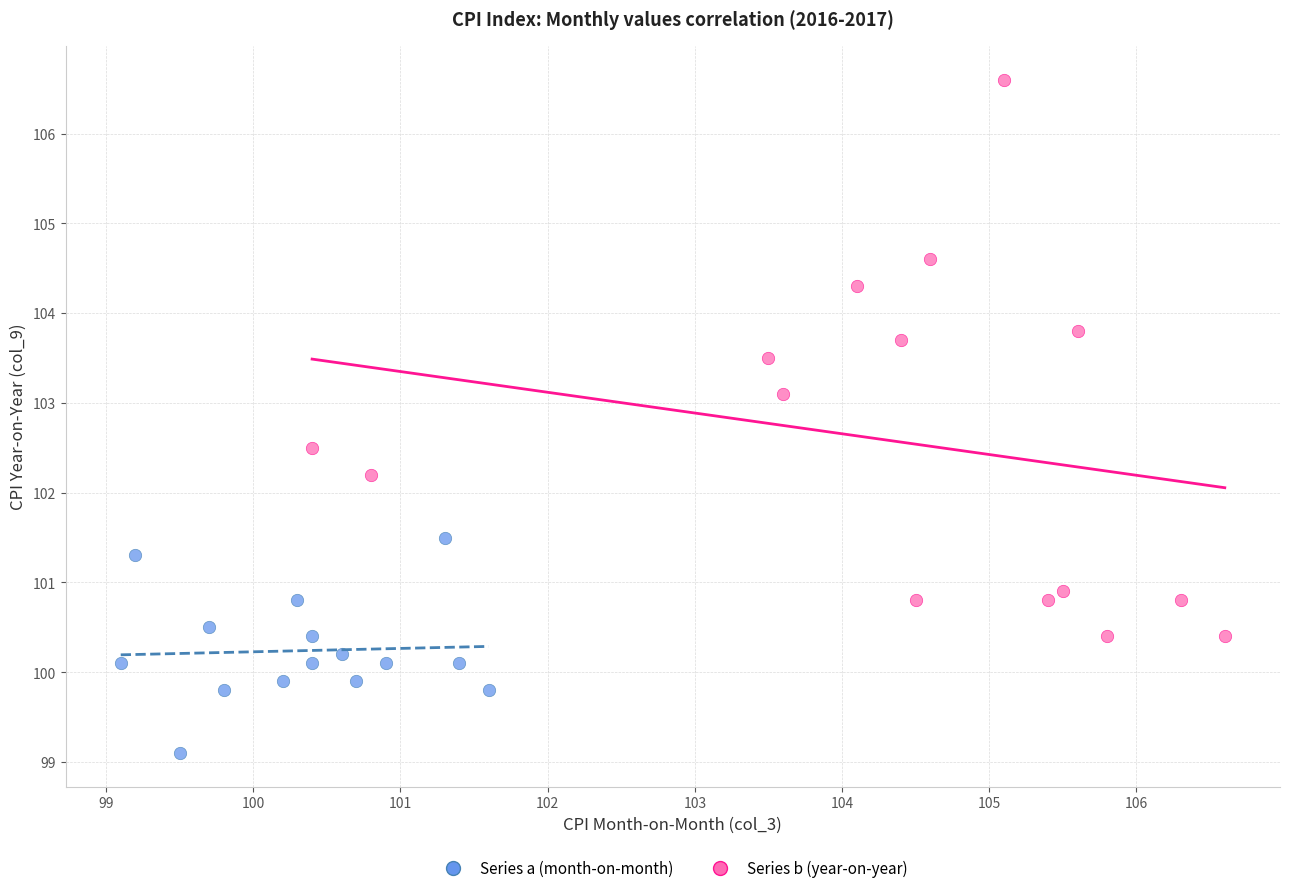

Which series contains the lowest Y value?

Series a (month-on-month)